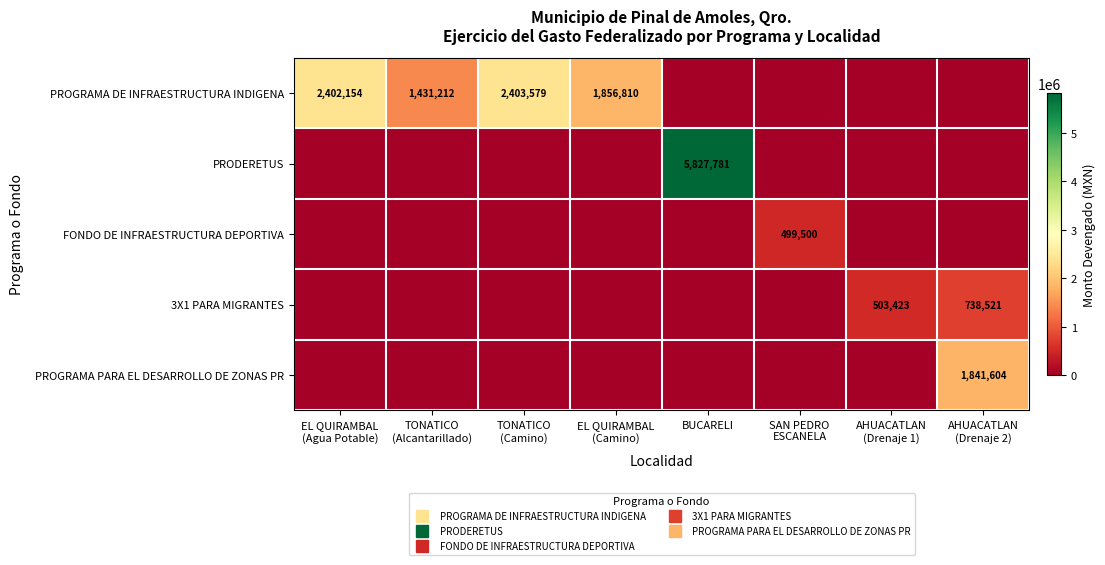

True or false: PRODERETUS has a value of 0.0 at TONATICO (Camino).

True